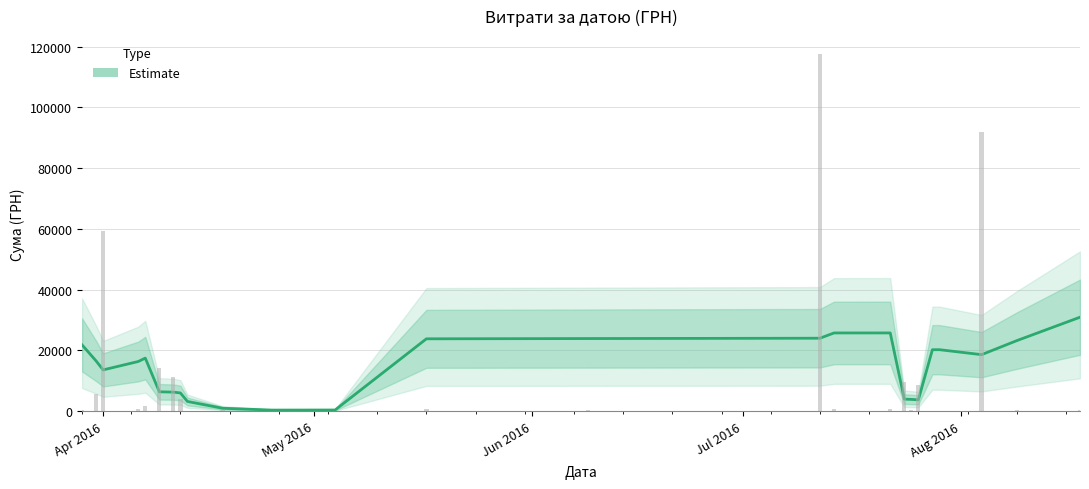

What is the change in value from 13 to 23?

+6400.0